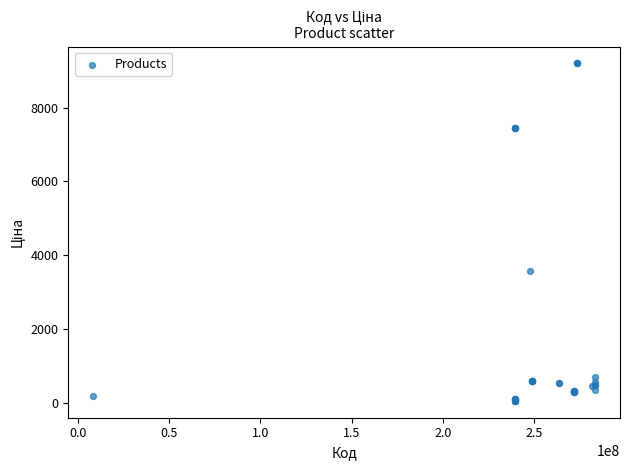

What Y value in the scatter plot is closest to 4626?

3573.6